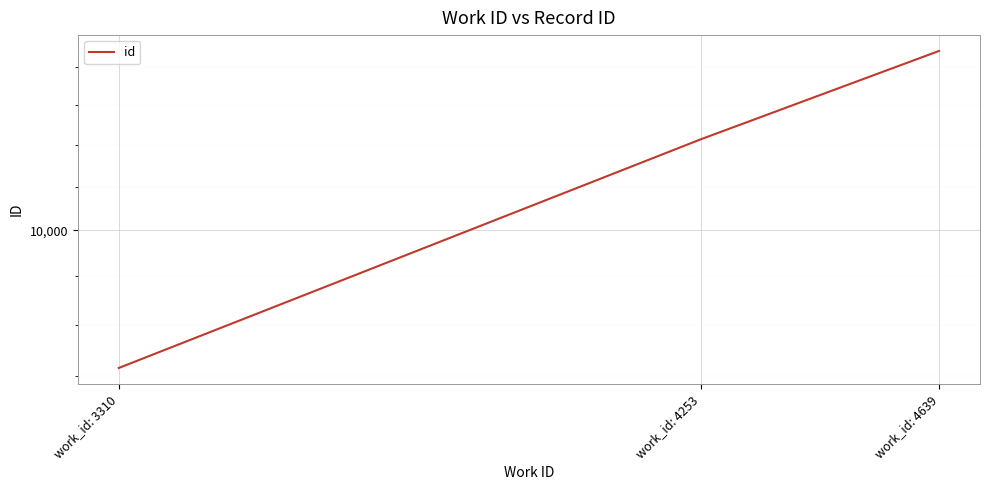

List the labels in order of value, smallest first.

work_id: 3310, work_id: 4253, work_id: 4639